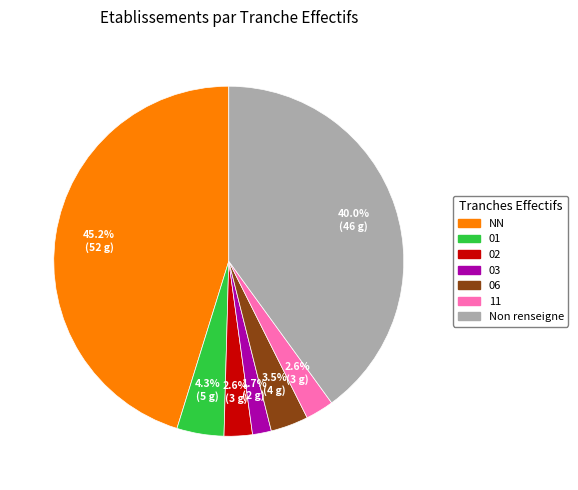

How many slices are in this pie chart?

7